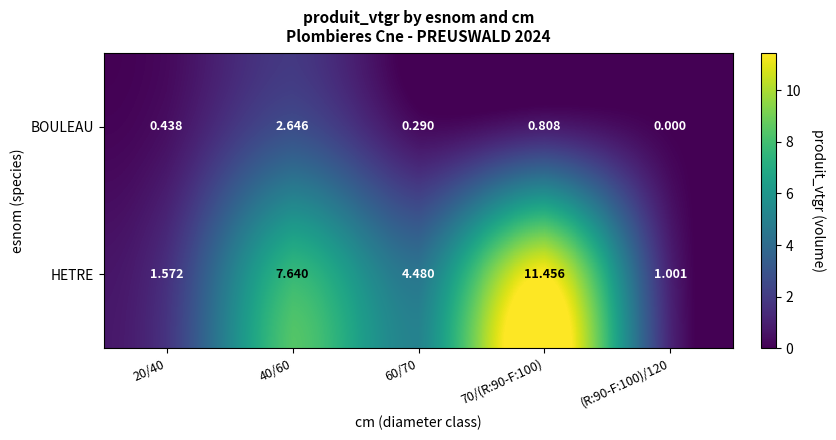

Which series has the largest total across all categories?

HETRE